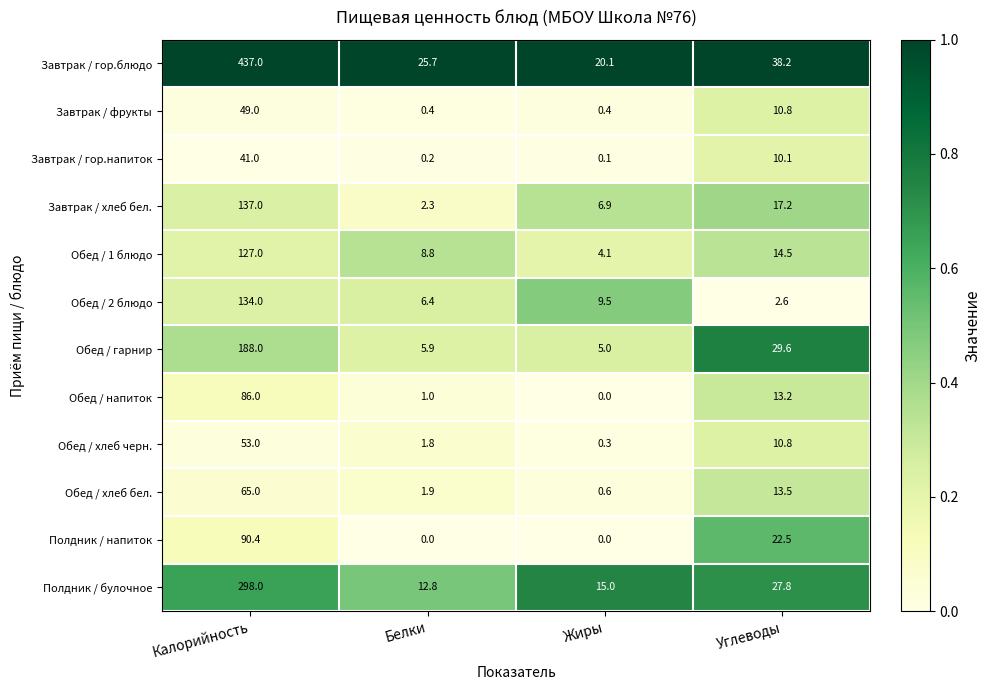

What is the difference between the highest and lowest values at Белки?

25.7